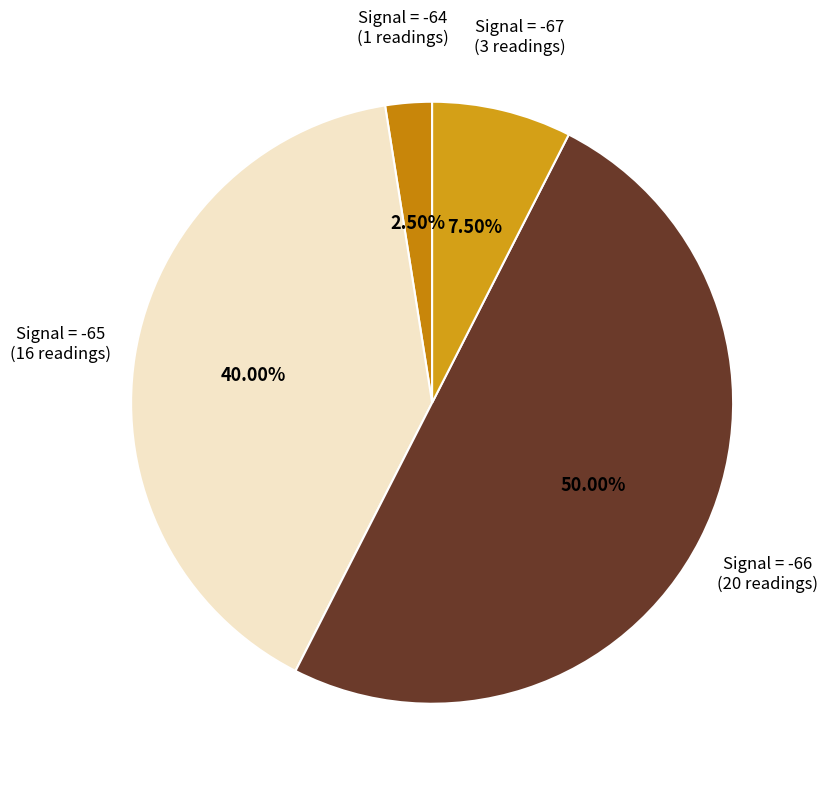

Is the sum of Signal = -66 and Signal = -67 greater than half?

Yes